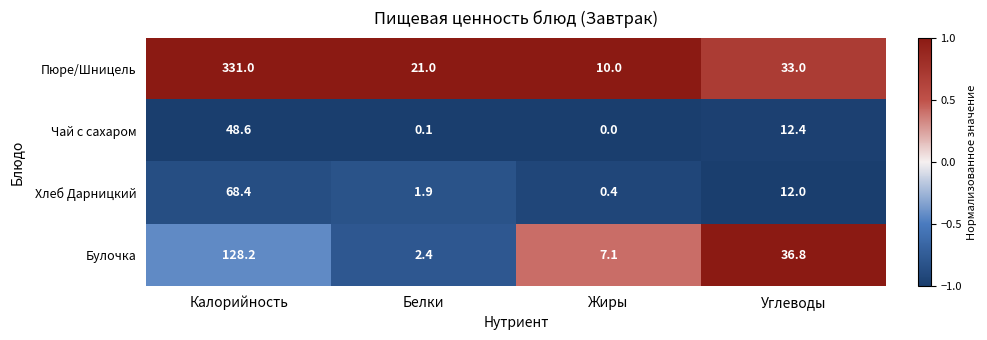

Which category has the lowest value across all series?

Жиры